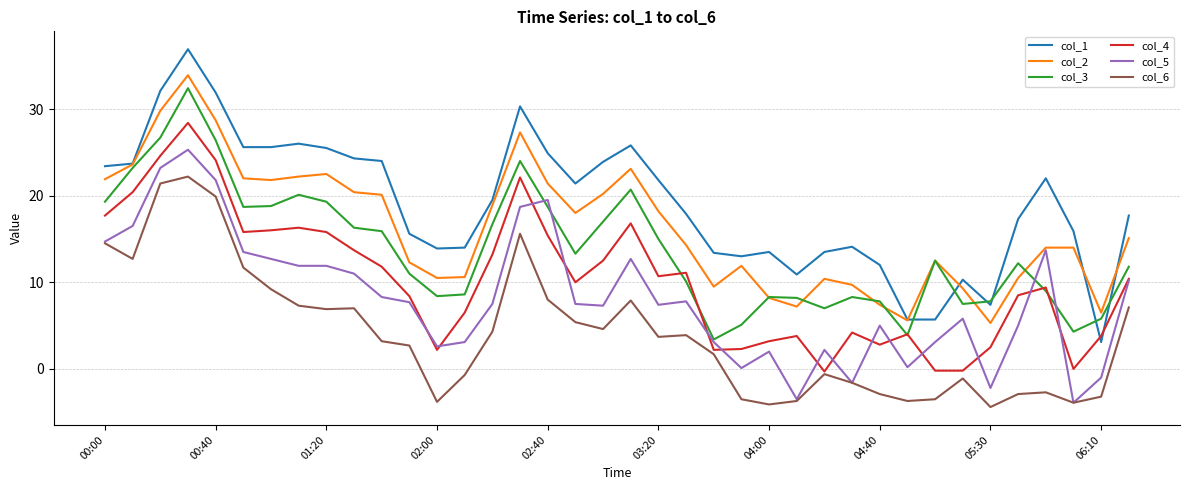

Which series has the largest total across all categories?

col_1